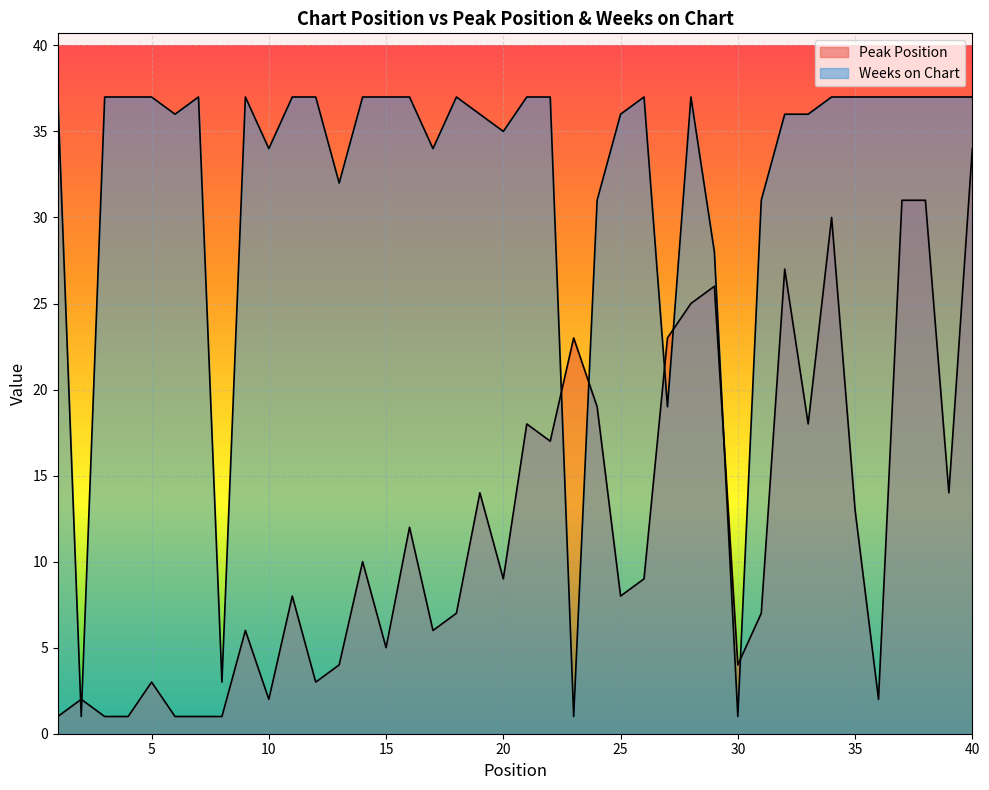

How many interior local valleys does the Weeks on Chart series have?

10